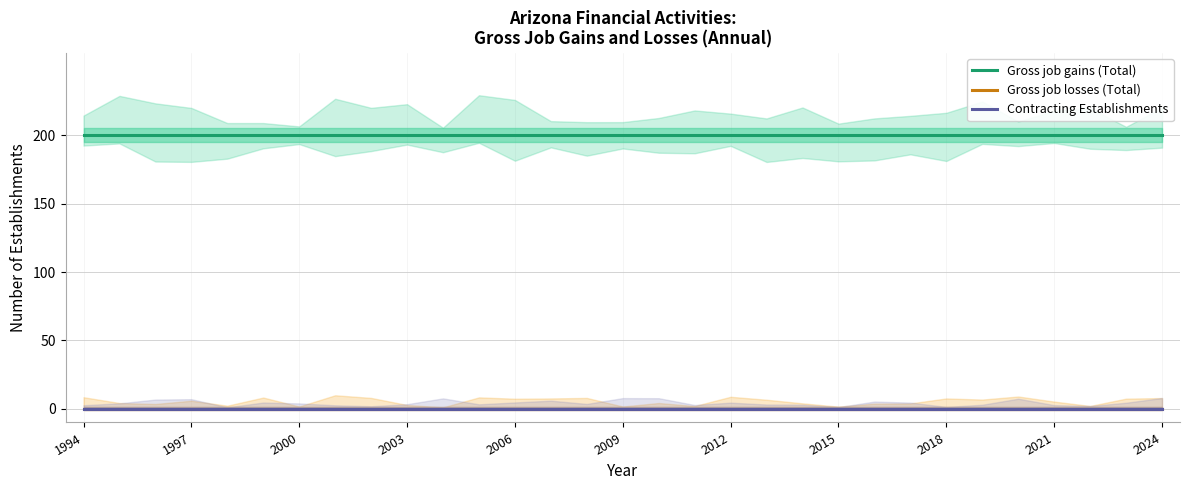

Does the chart display data point markers on the line(s)?

No